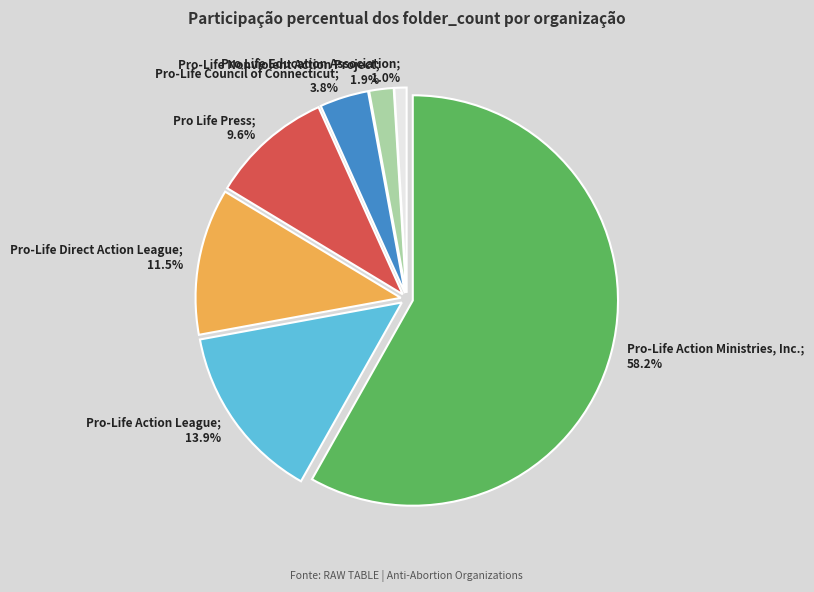

Which has a higher value, Pro-Life Nonviolent Action Project or Pro Life Education Association?

Pro-Life Nonviolent Action Project